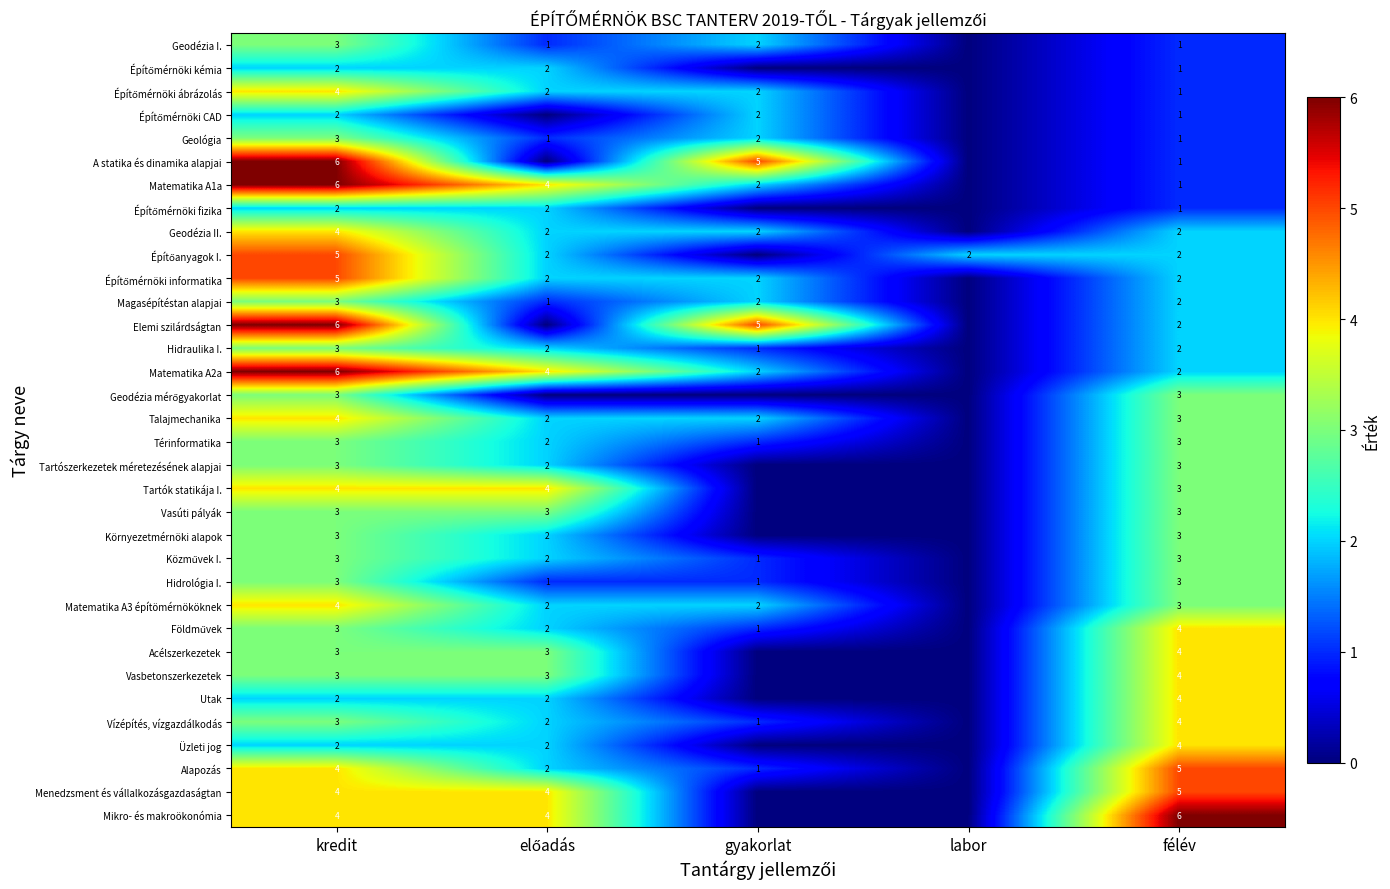

The Tartók statikája I. series shows 3 at félév. True or false?

True